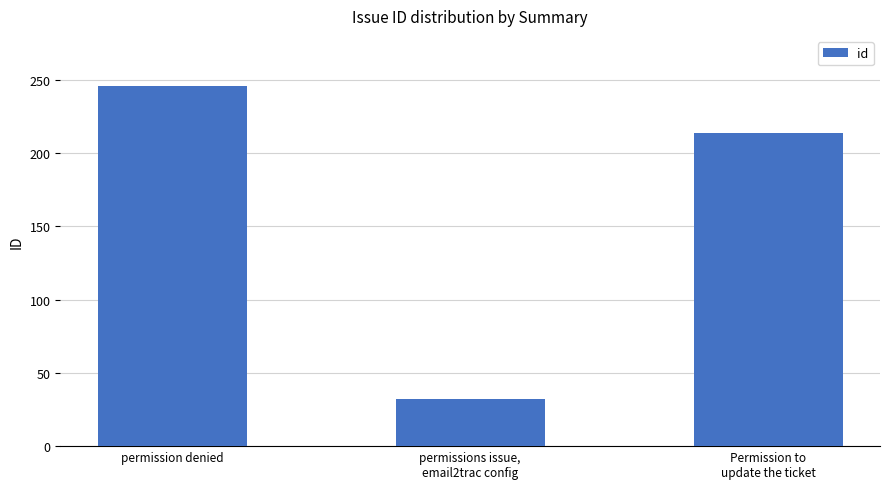

How many series are shown in this chart?

1